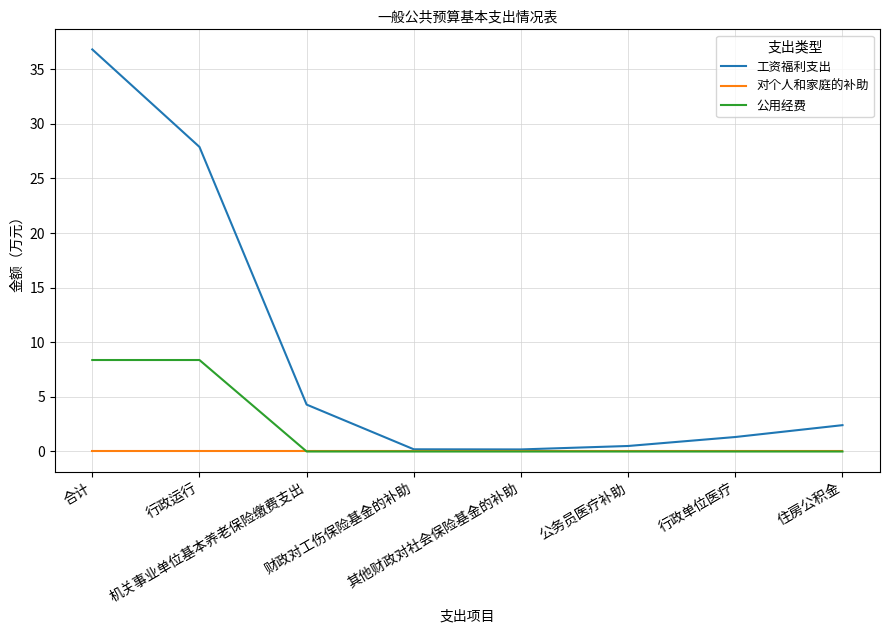

At 行政运行, list the series in order from smallest to largest.

对个人和家庭的补助, 公用经费, 工资福利支出